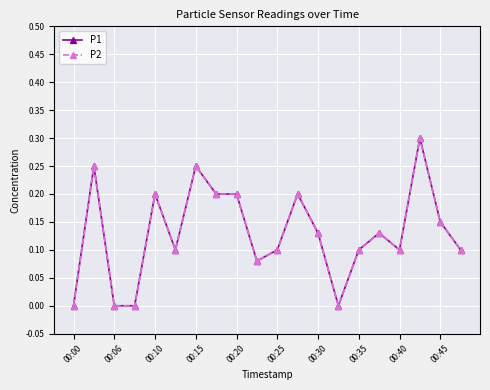

True or false: P2 and P1 cross at least once.

False